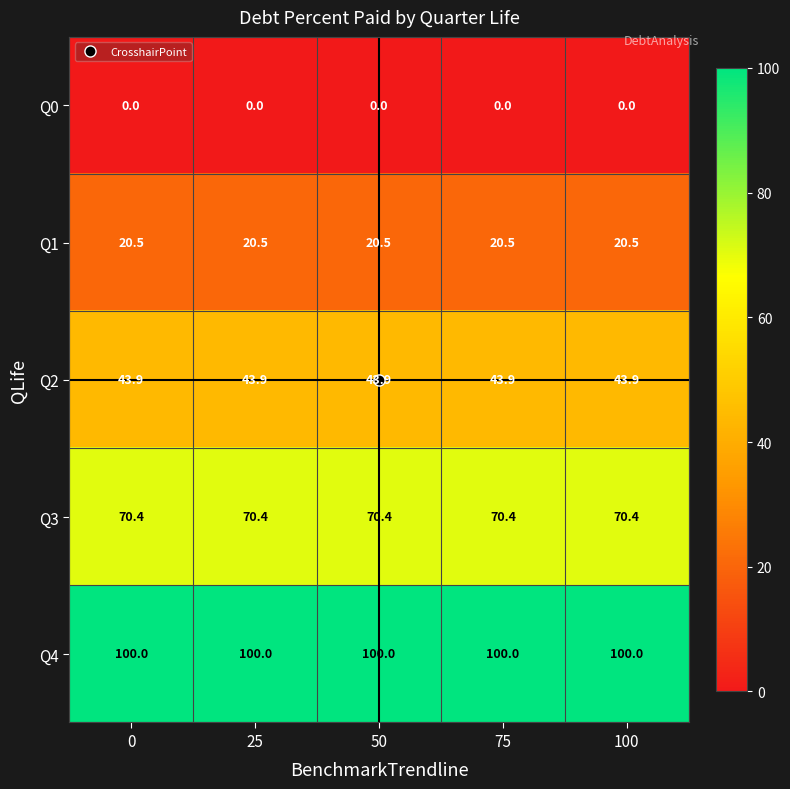

The Q0 series shows 0.0 at 0. True or false?

True